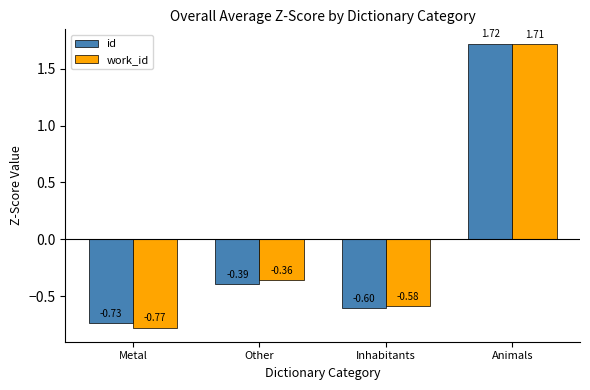

What is the label of the 2nd bar from the left?

Other